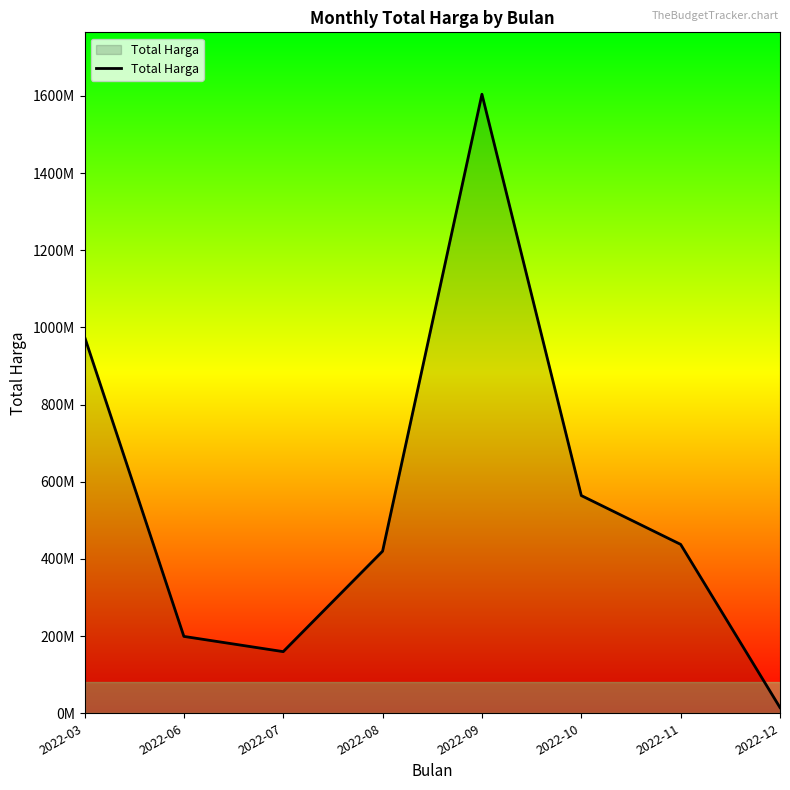

Is this an area chart (filled region under the line)?

Yes